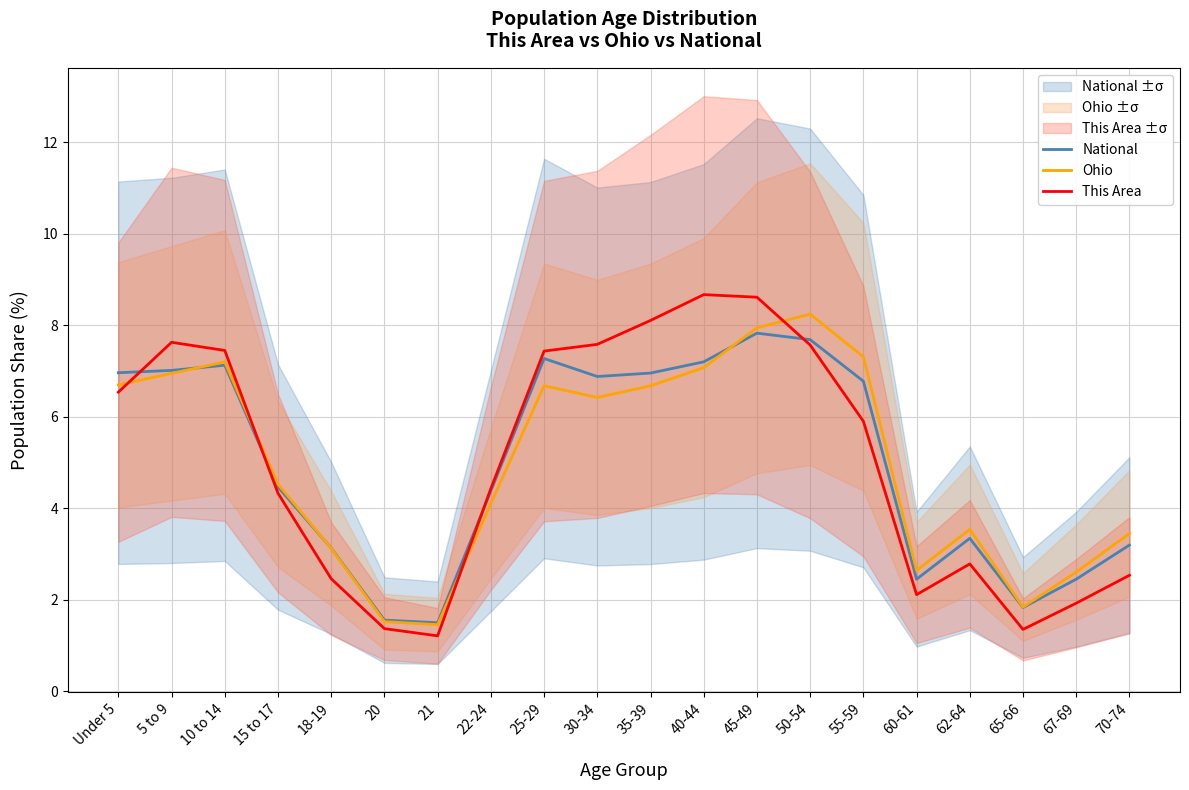

The value of National at 22-24 is 2.6. True or false?

False